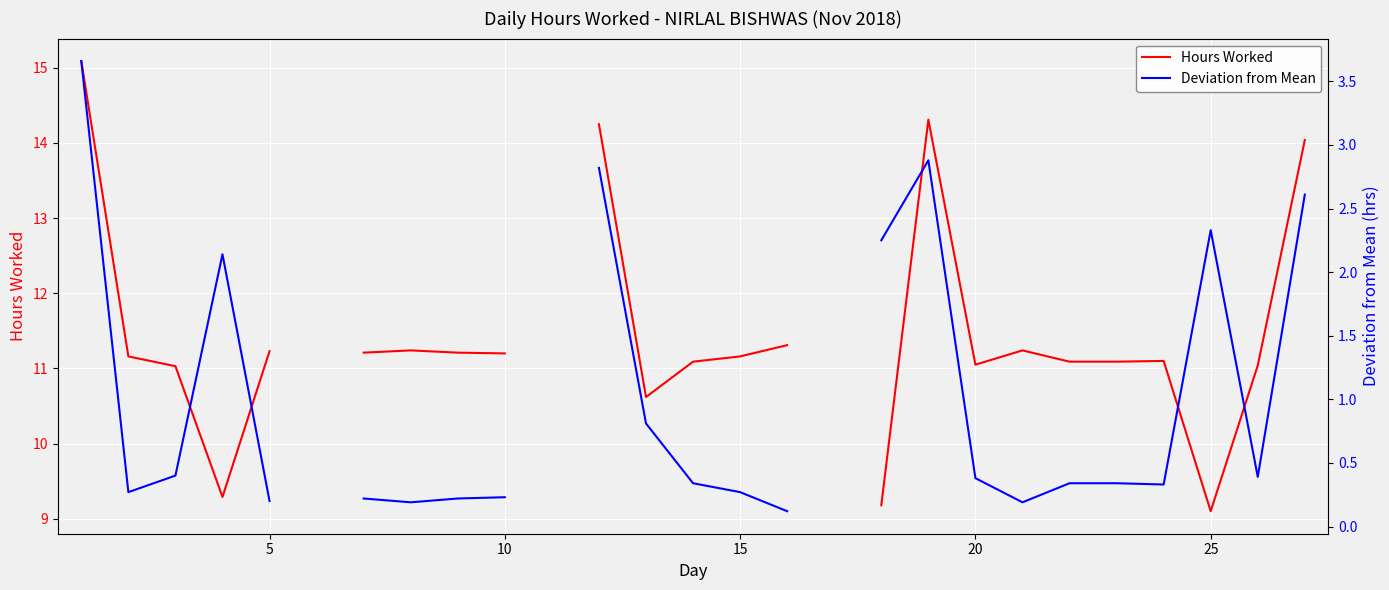

True or false: Hours Worked and Deviation from Mean cross at least once.

False